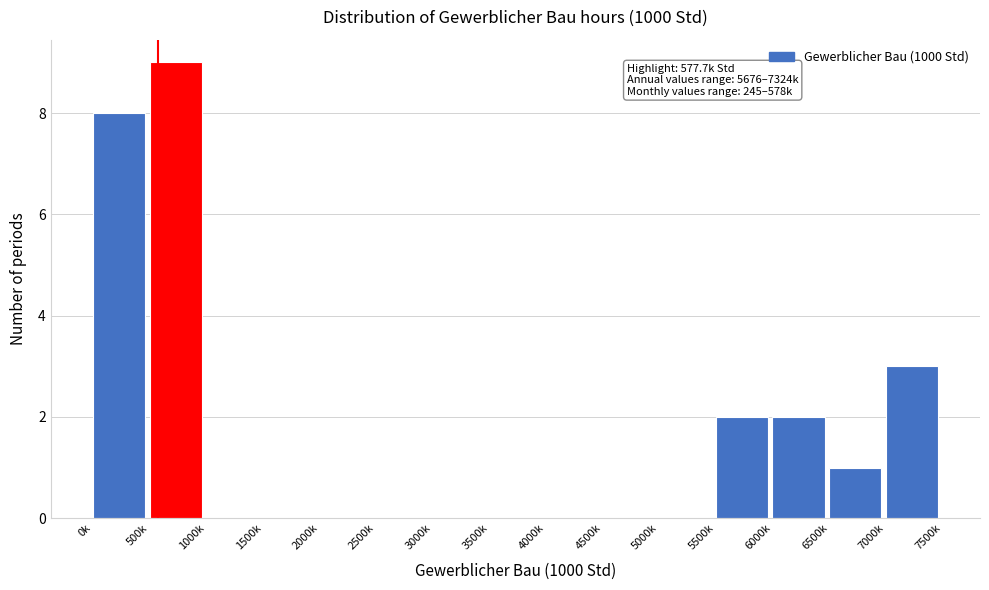

Reading right to left, list all the values displayed in this chart.

7000k=3	6500k=1	6000k=2	5500k=2	5000k=0	4500k=0	4000k=0	3500k=0	3000k=0	2500k=0	2000k=0	1500k=0	1000k=0	500k=9	0k=8